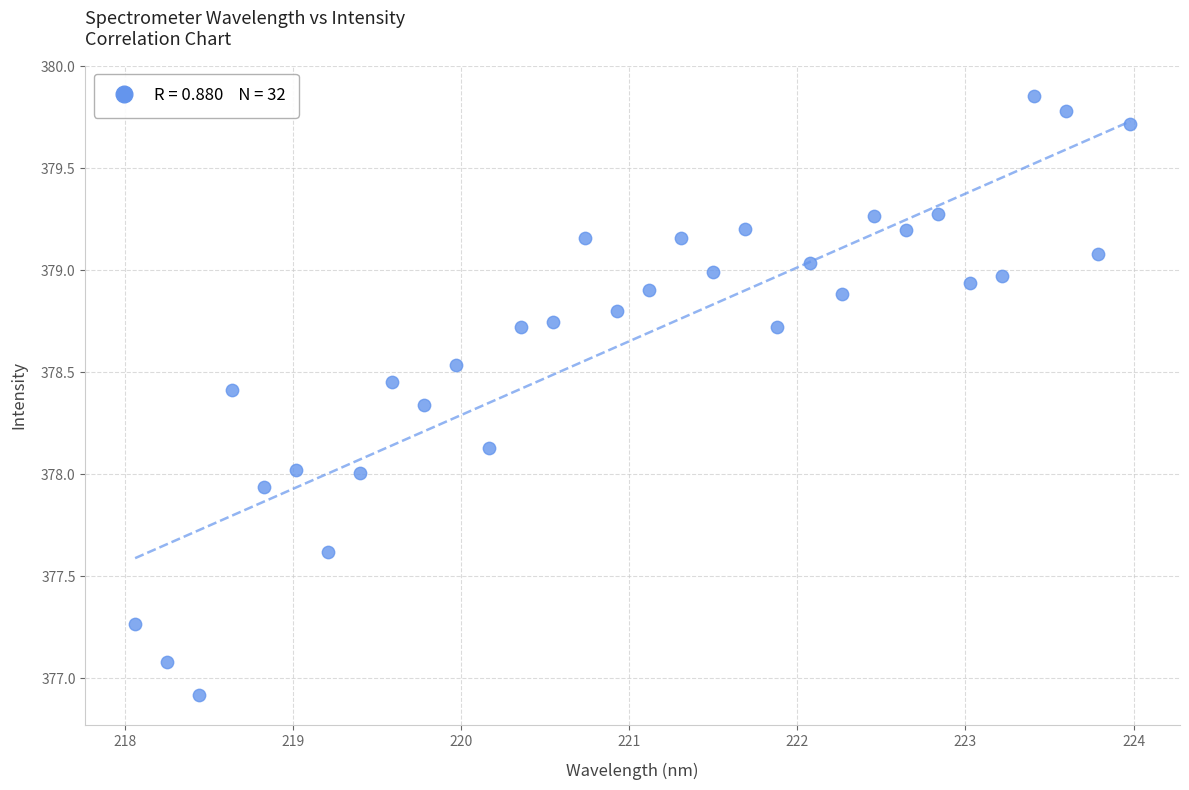

What is the range of X values (max minus min)?

5.9